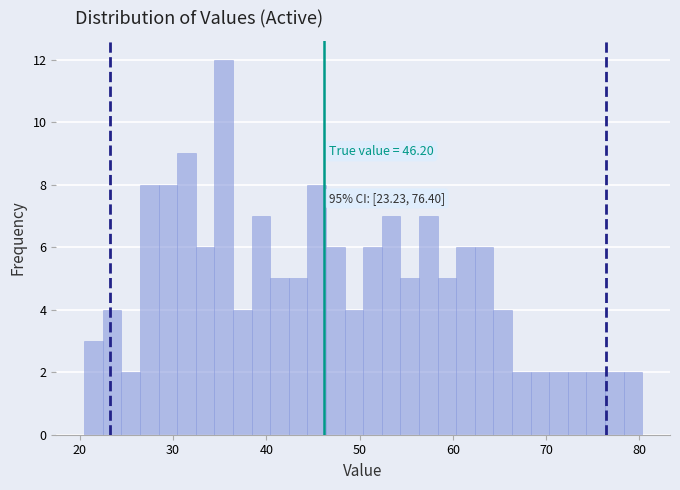

Read against the x-axis, roughly where is the centre of the tallest bar?

35